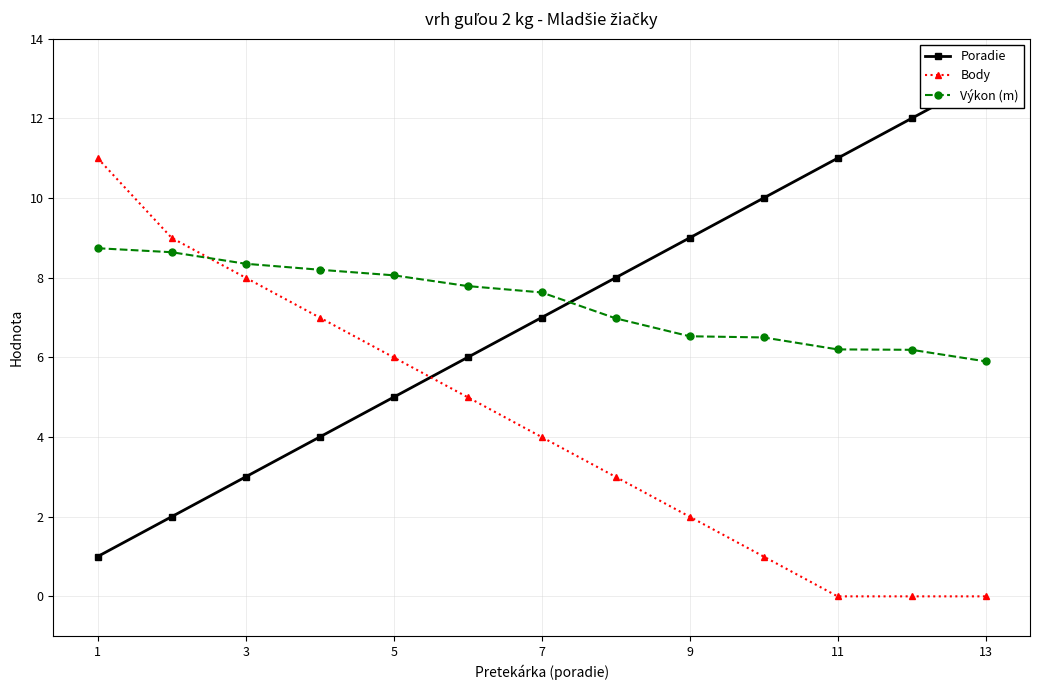

What are all the series names shown in the legend?

Poradie, Body, Výkon (m)